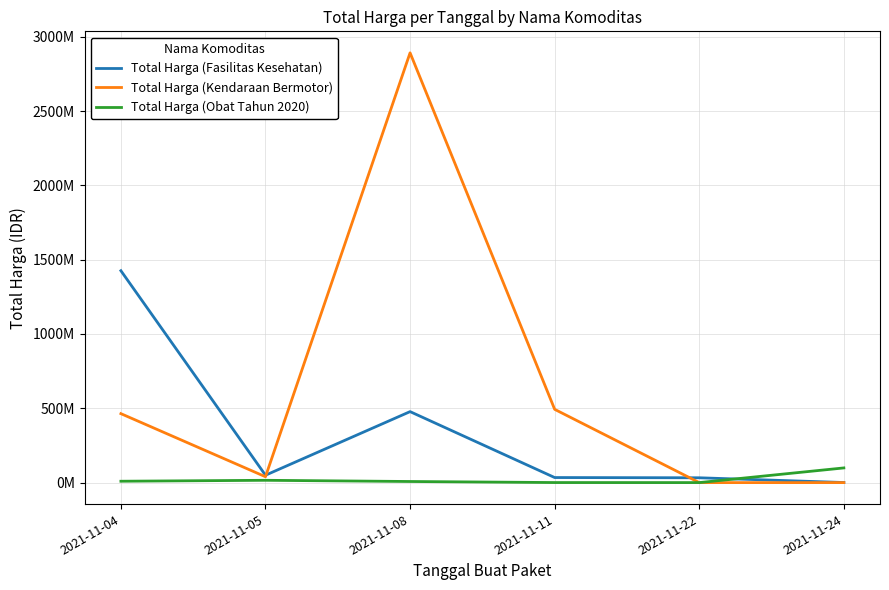

Is this an area chart (filled region under the line)?

No